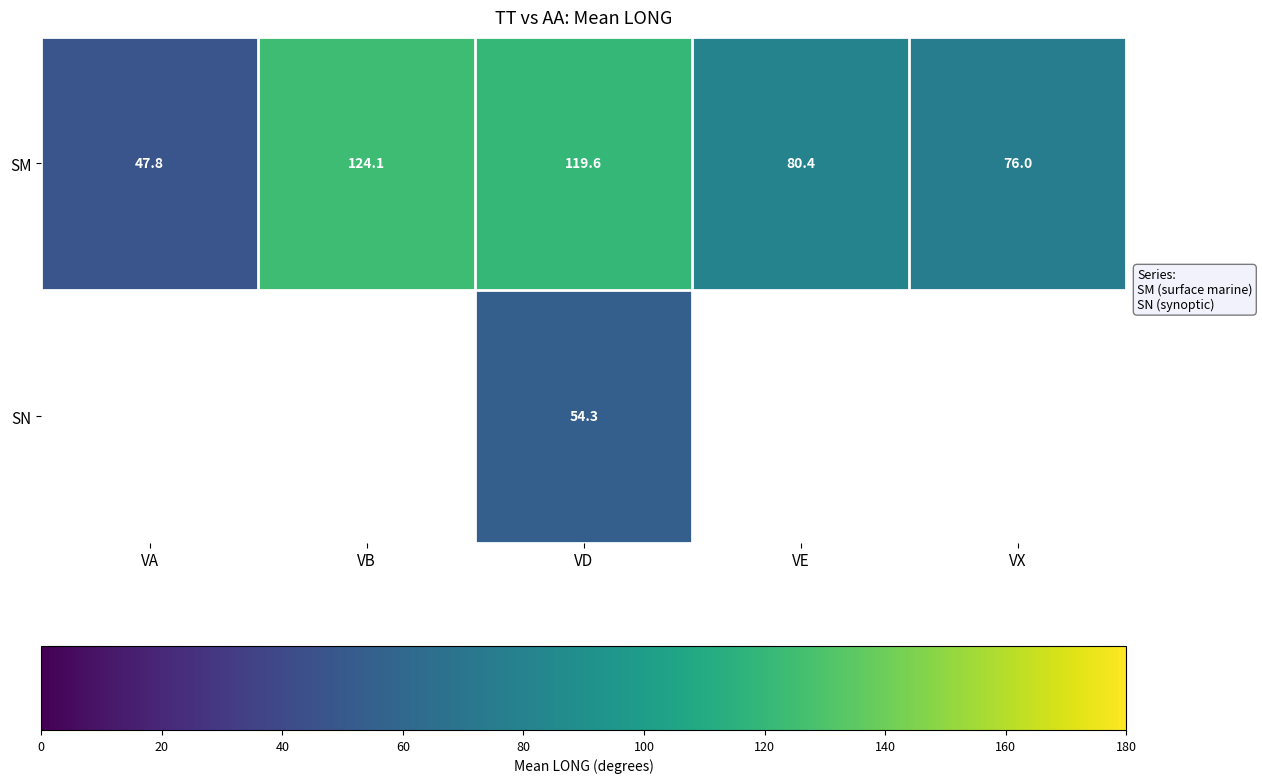

Is it true that SM equals 144.0 at VE?

False